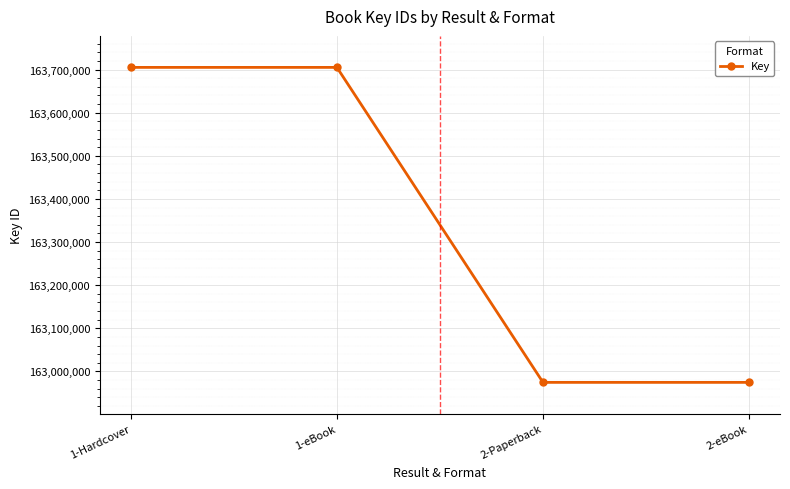

The value at 1-eBook is 163705180. True or false?

True